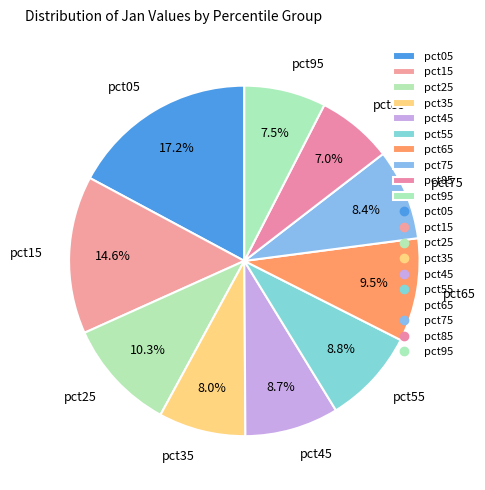

To the nearest percent, what percentage of the pie is pct45?

9%